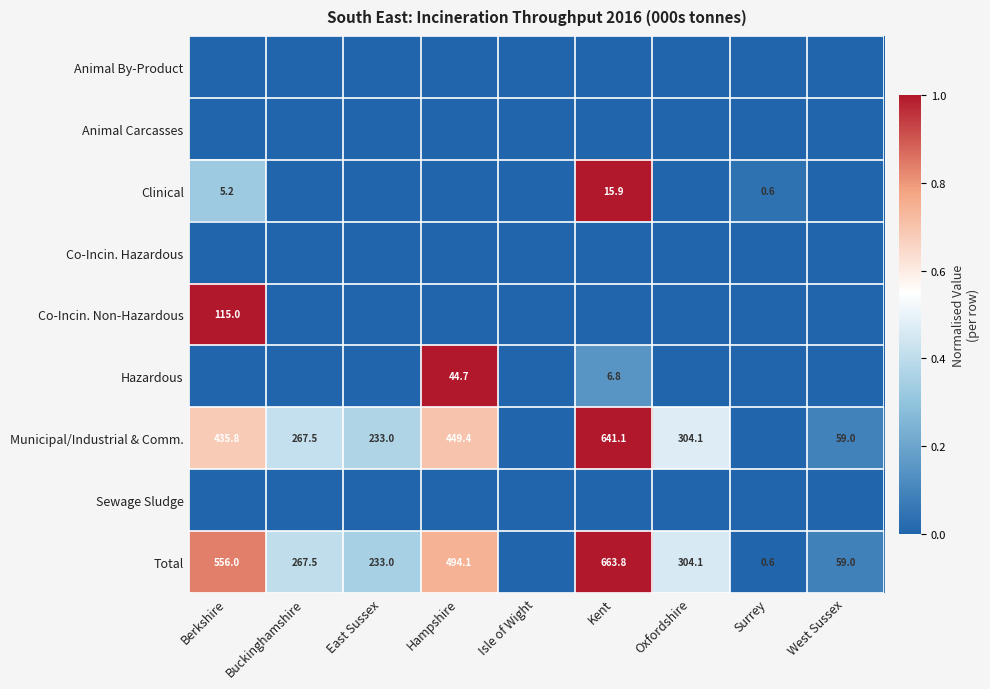

Is it true that Municipal/Industrial & Comm. equals 629.3 at Berkshire?

False